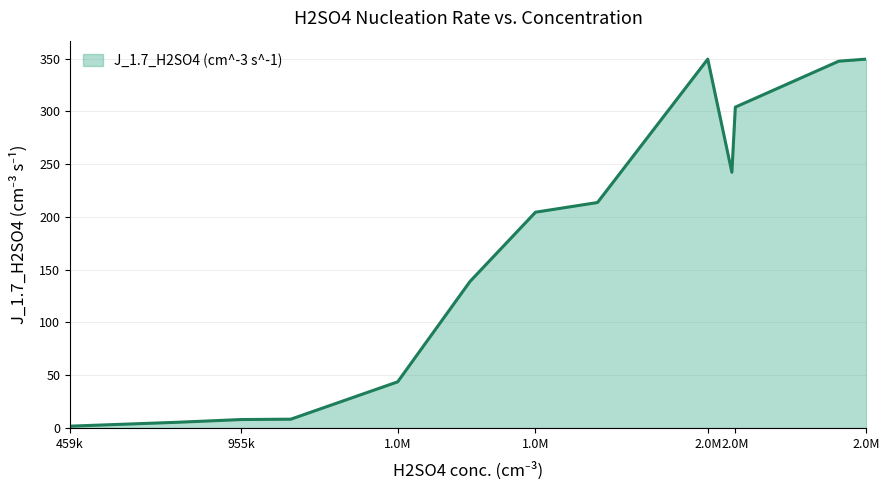

How many distinct data groups are displayed?

1